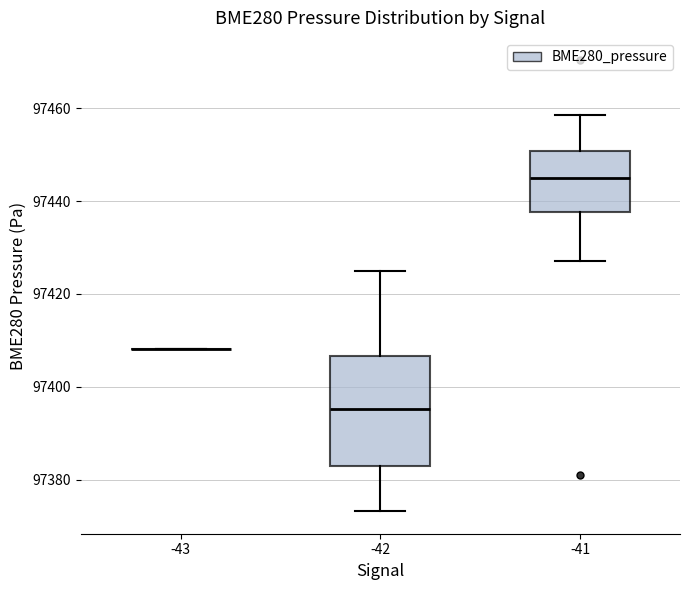

Comparing the boxes themselves (not the whiskers), which one is the tallest?

-42